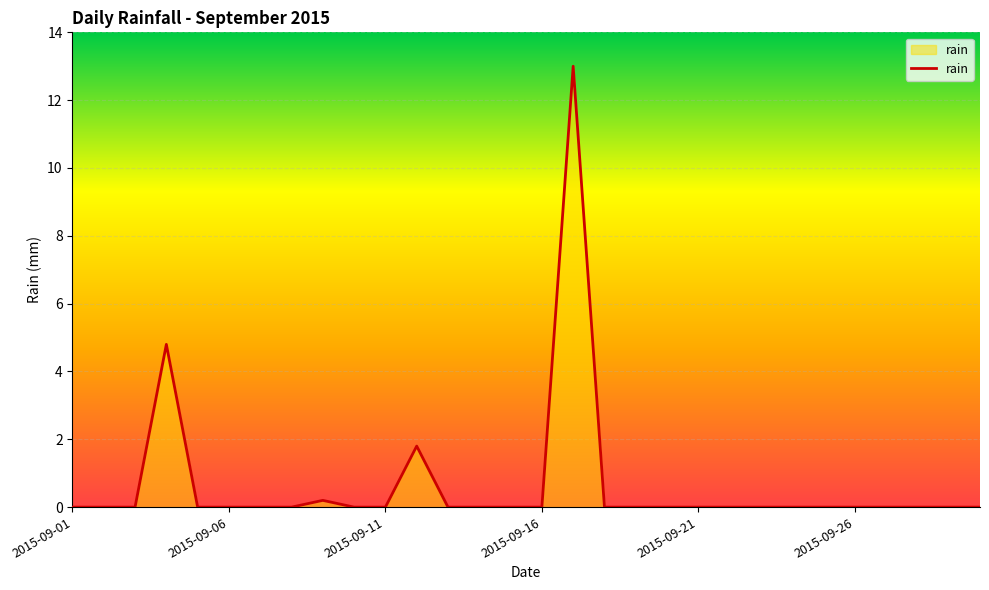

What is the difference between the maximum and minimum values?

13.0